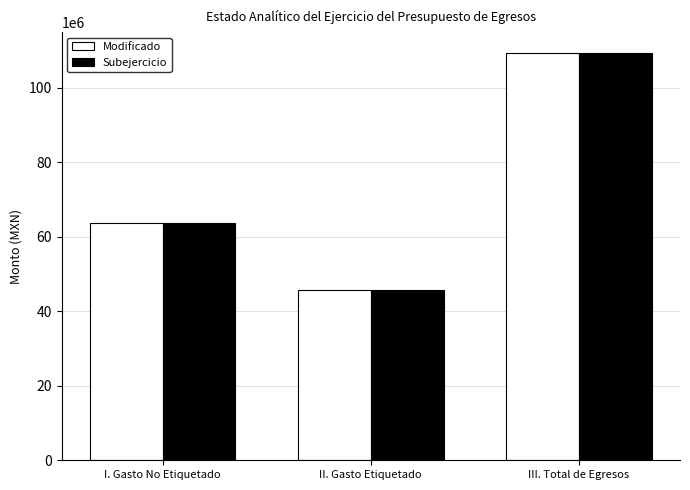

What is the label of the 1st bar from the left?

I. Gasto No Etiquetado